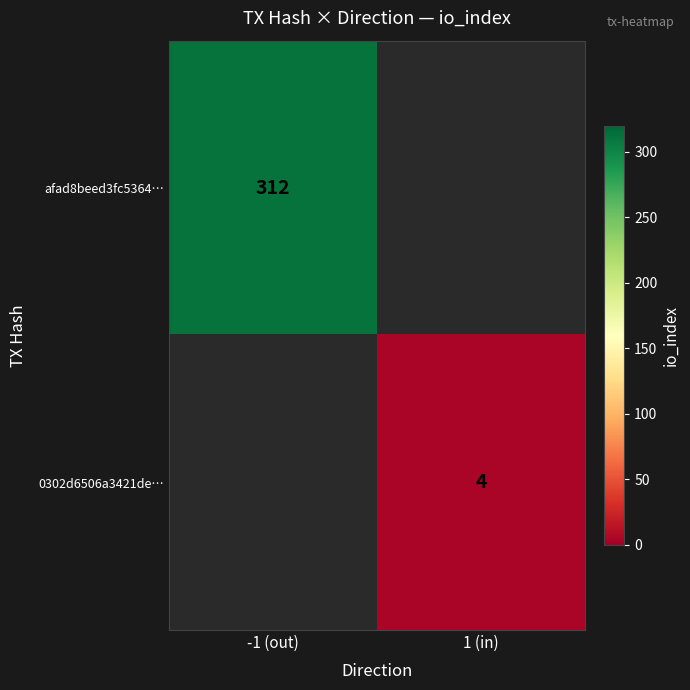

True or false: afad8beed3fc5364… has a value of 143 at -1 (out).

False